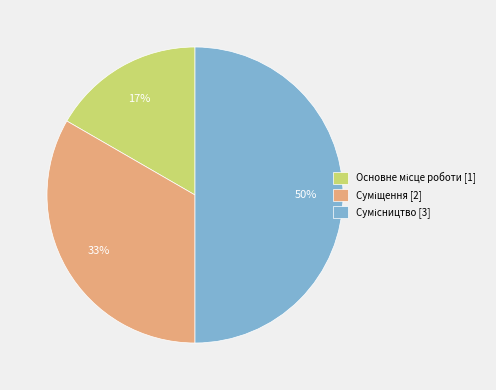

To the nearest percent, what is the average slice percentage?

33%